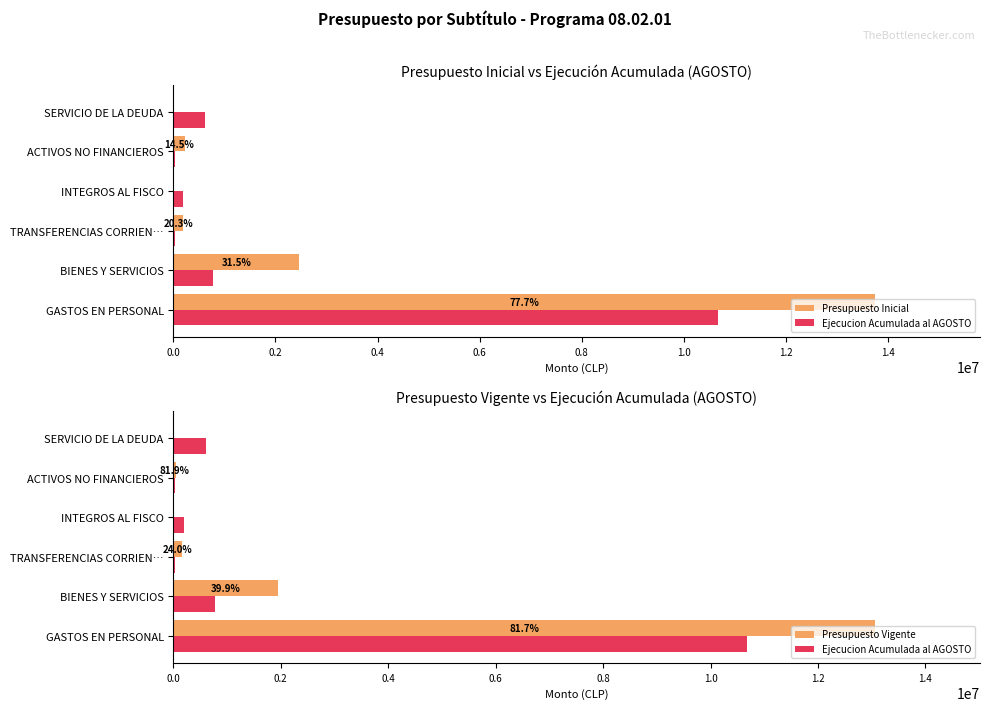

Rank the series at GASTOS EN PERSONAL from highest to lowest value.

Presupuesto Inicial, Presupuesto Vigente, Ejecucion Acumulada al AGOSTO